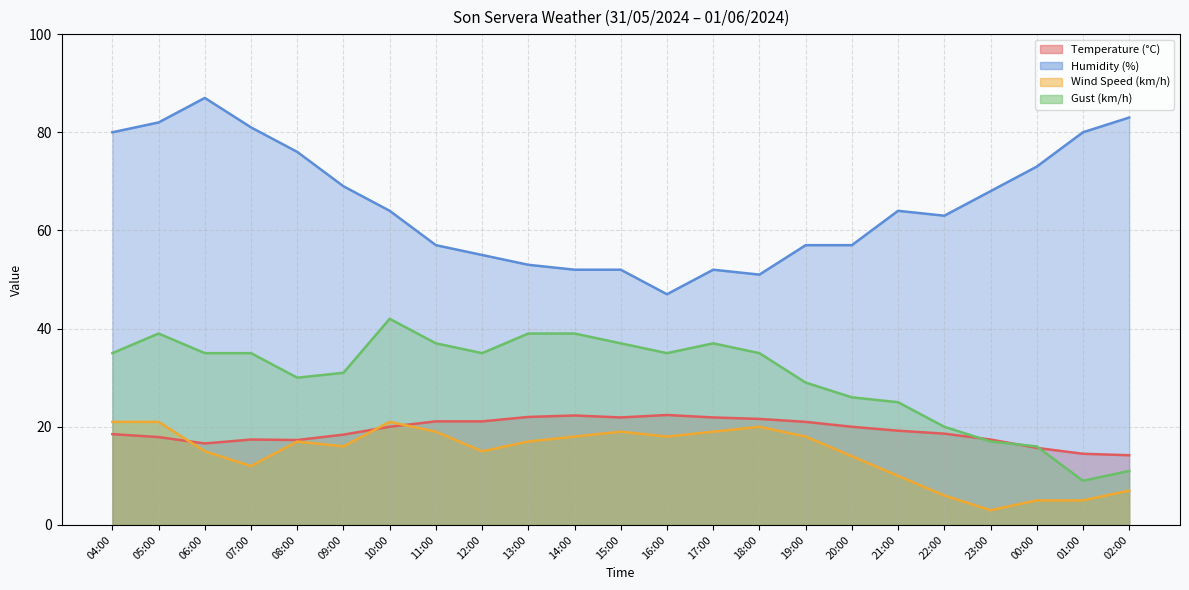

How many interior local peaks does the Temperature (°C) series have?

3